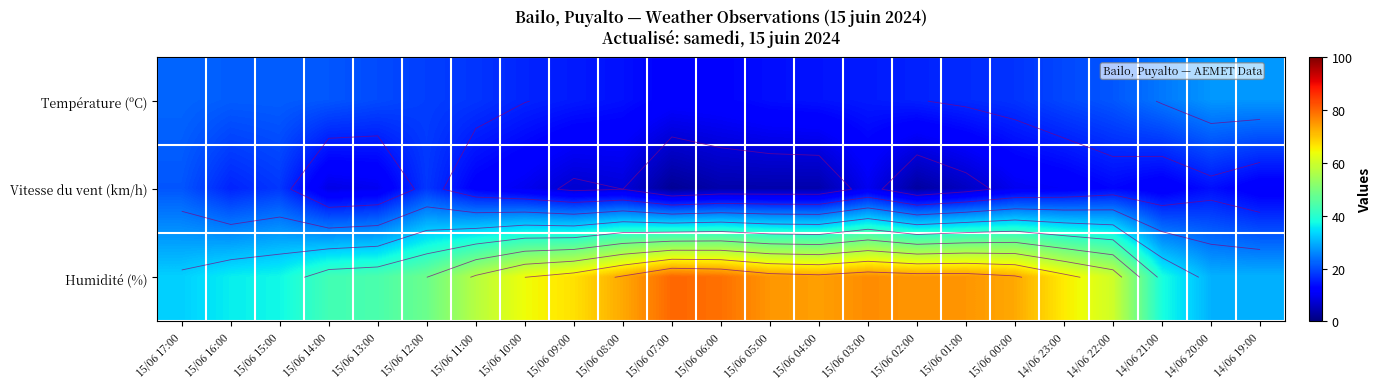

What is the sum of the Humidité (%) values at 15/06 10:00 and 15/06 15:00?

101.0